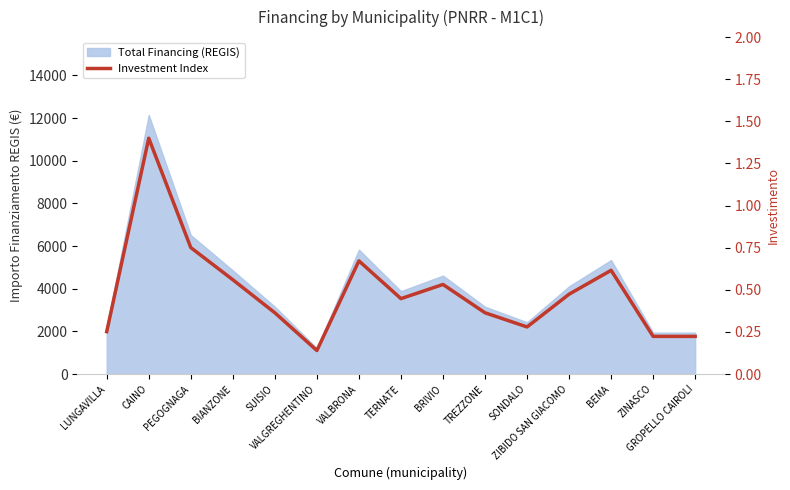

Does the chart have visible grid lines?

No